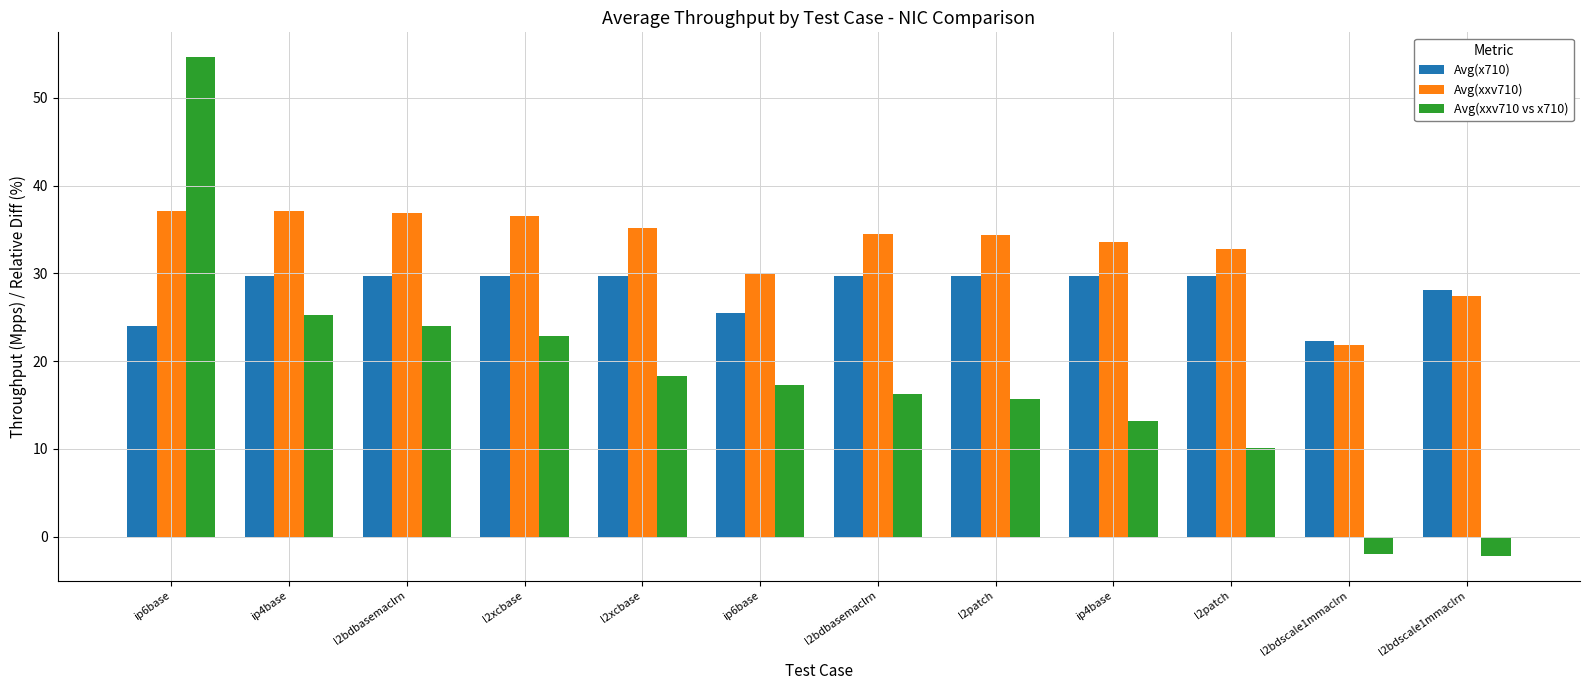

What is the label of the 9th bar from the left?

ip4base